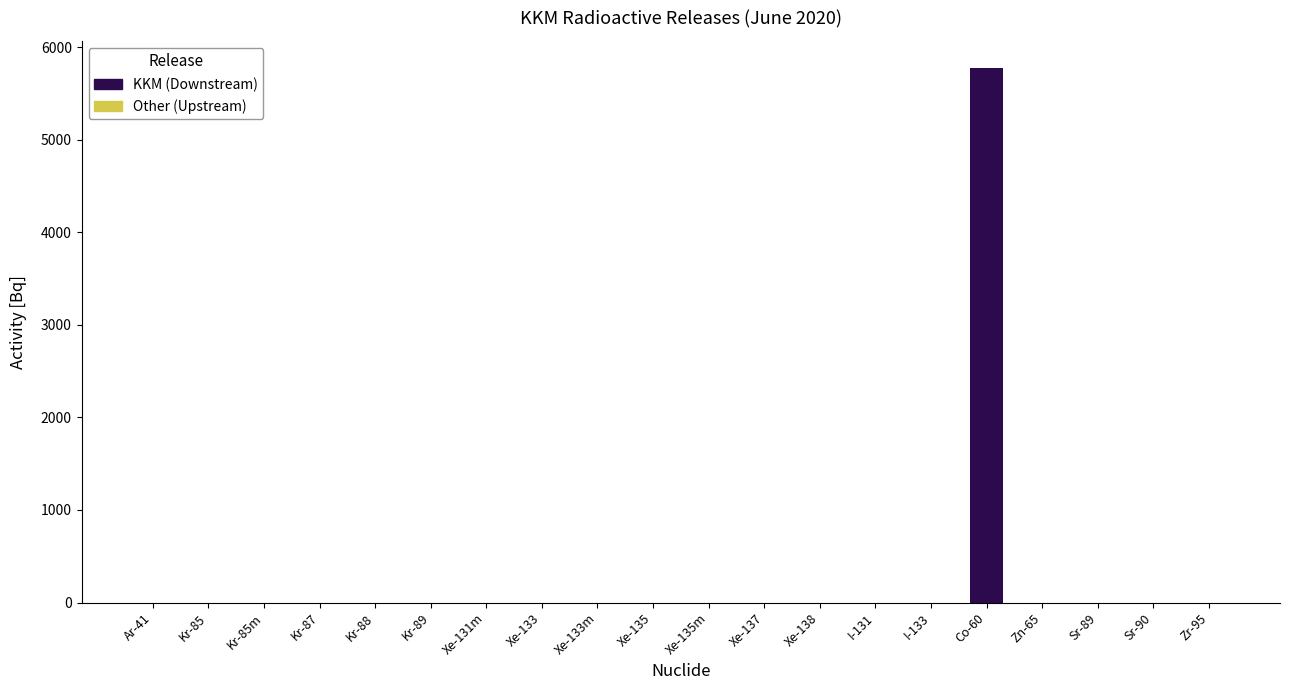

Reading left to right, extract all data points from this chart.

Ar-41=0.0	Kr-85=0.0	Kr-85m=0.0	Kr-87=0.0	Kr-88=0.0	Kr-89=0.0	Xe-131m=0.0	Xe-133=0.0	Xe-133m=0.0	Xe-135=0.0	Xe-135m=0.0	Xe-137=0.0	Xe-138=0.0	I-131=0.0	I-133=0.0	Co-60=5779.4	Zn-65=0.0	Sr-89=0.0	Sr-90=0.0	Zr-95=0.0